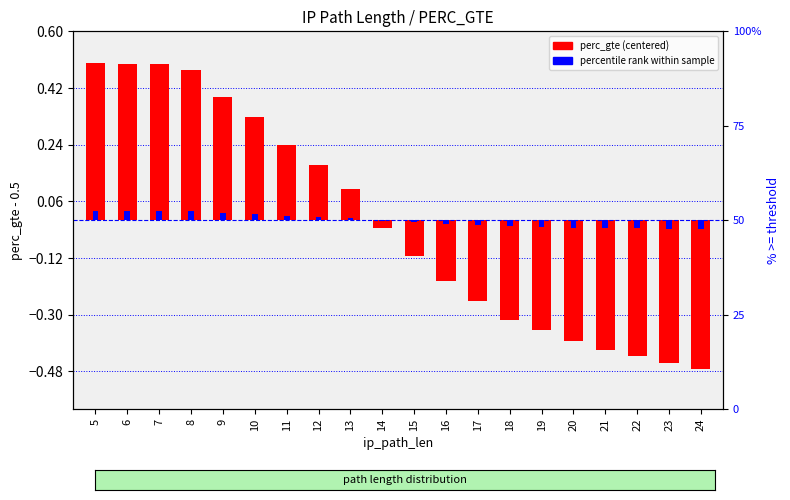

What is the difference between the maximum and minimum values in the perc_gte (centered) series?

1.0